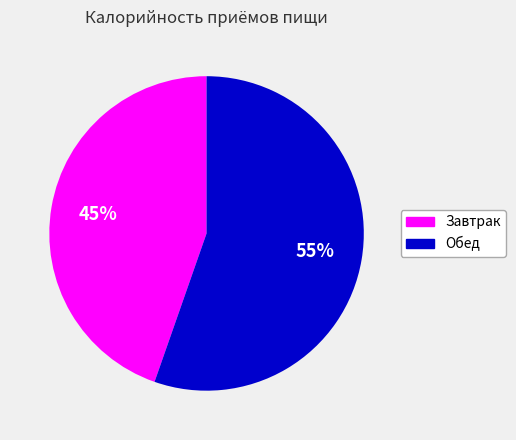

The Завтрак slice represents 45% of the pie. True or false?

True